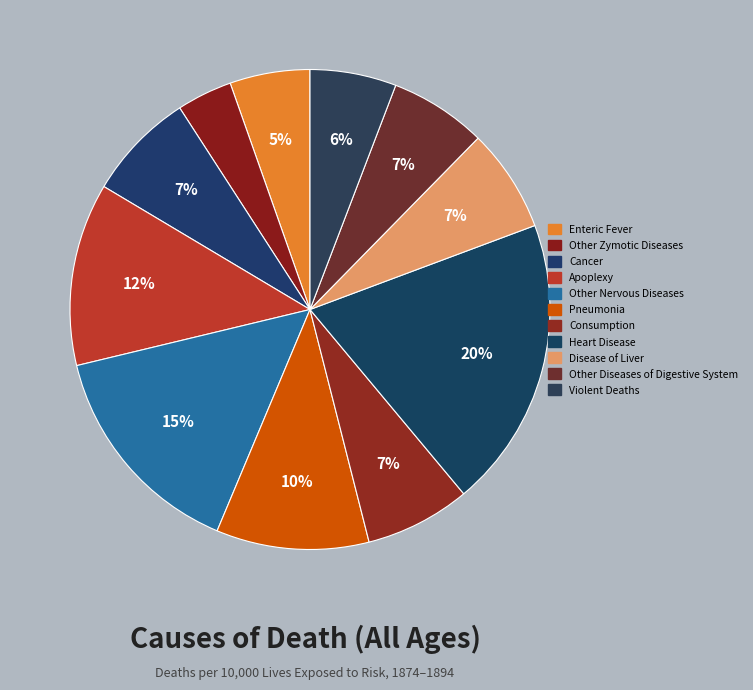

What is the total percentage of Disease of Liver and Pneumonia?

17.3%